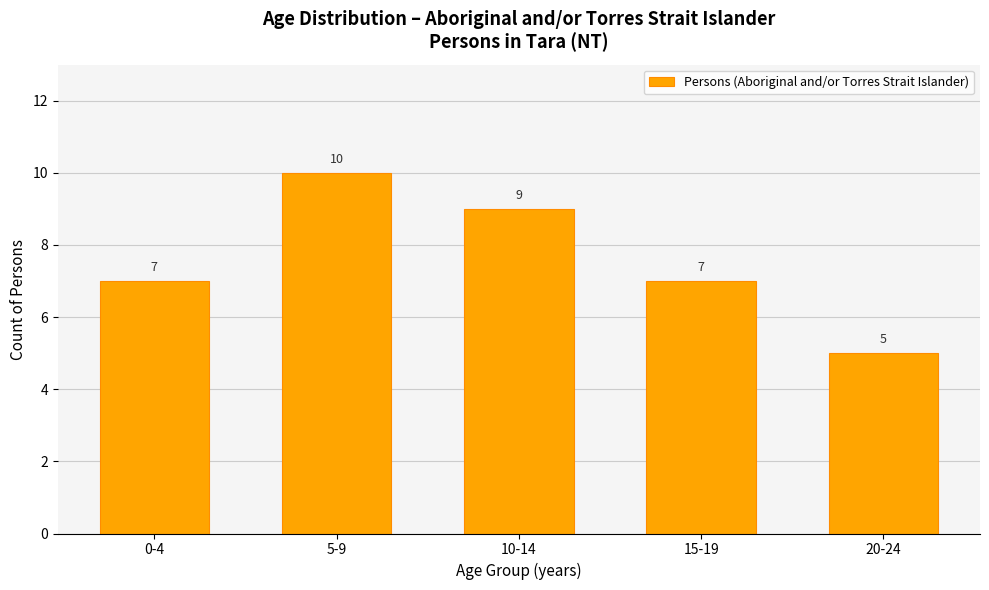

What is the ratio of the value at 10-14 to the value at 5-9?

0.9